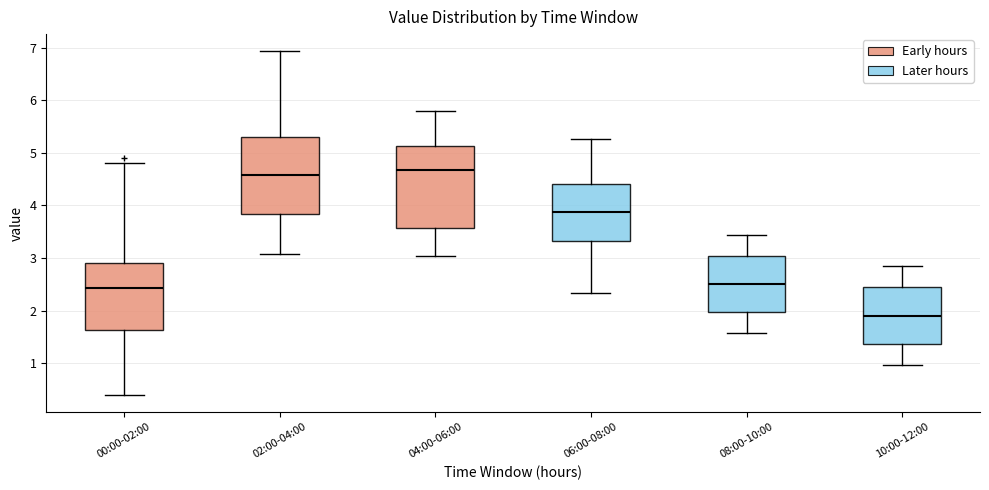

Which box has the lowest median line?

10:00-12:00